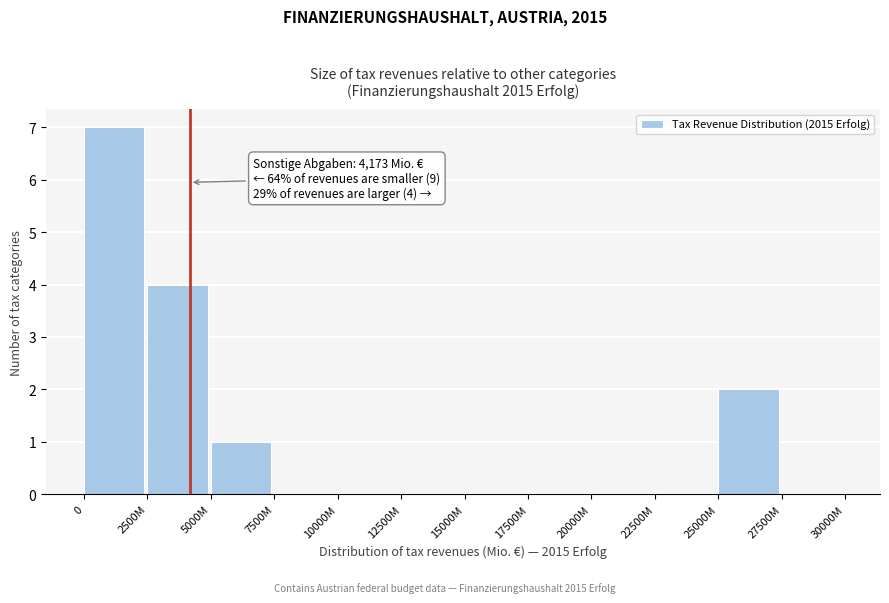

Reading right to left, extract all data points from this chart.

27500M=0	25000M=2	22500M=0	20000M=0	17500M=0	15000M=0	12500M=0	10000M=0	7500M=0	5000M=1	2500M=4	0=7